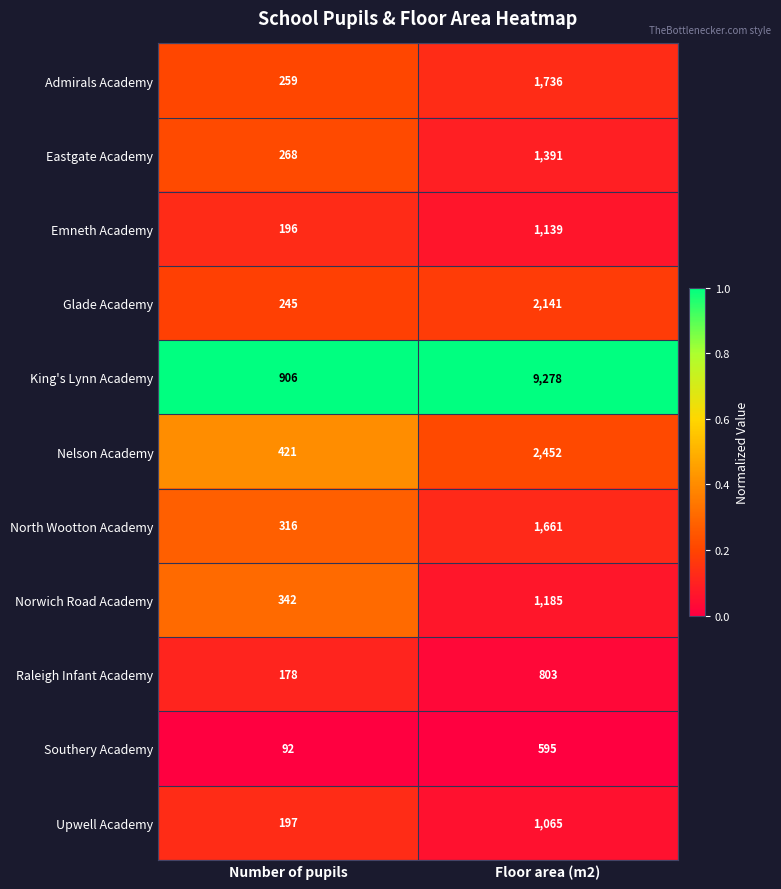

The value of Eastgate Academy at Number of pupils is 268. True or false?

True